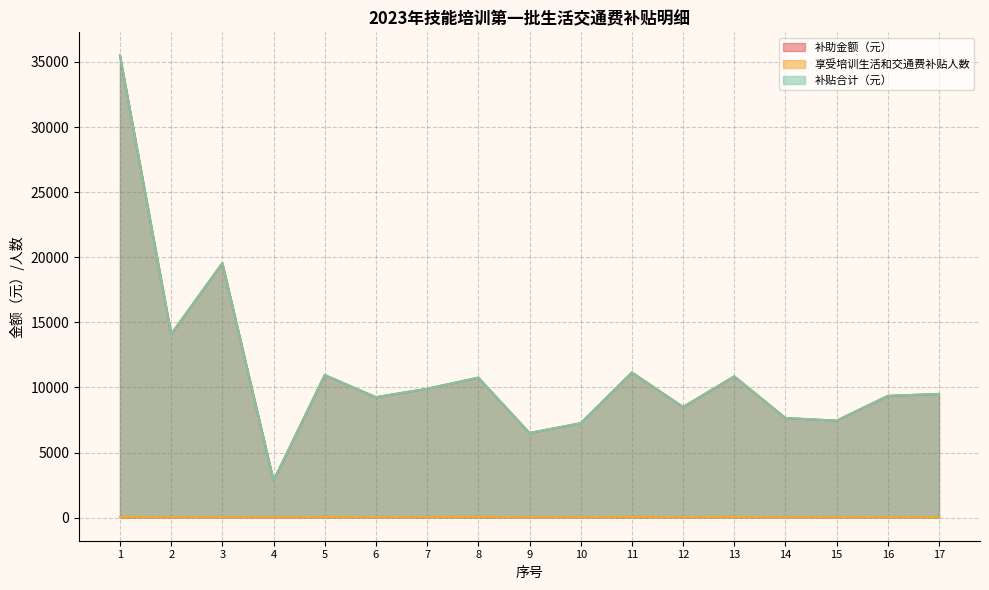

The 补贴合计（元） series shows 9900 at 7. True or false?

True